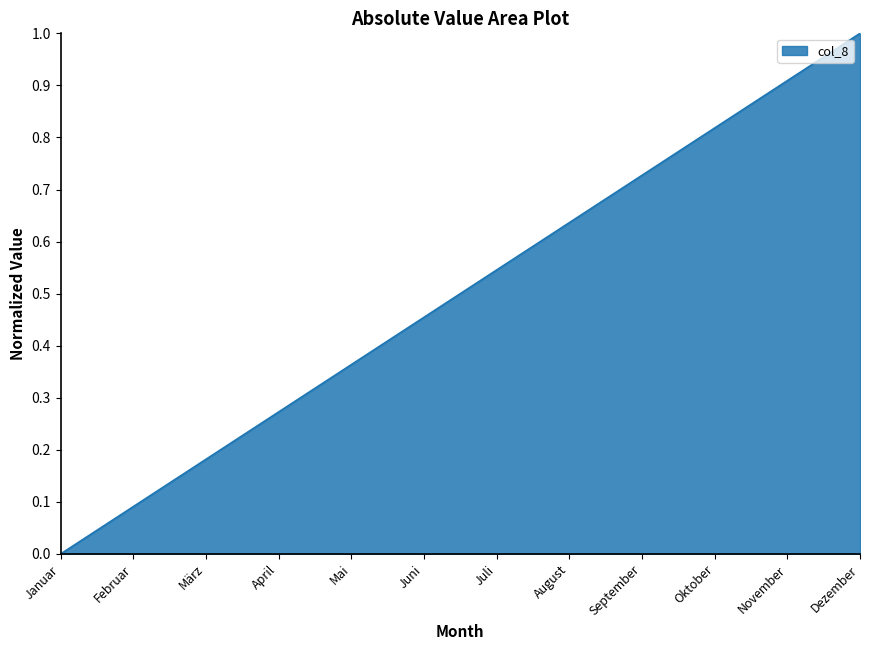

What is the difference between the maximum and minimum values?

1.0